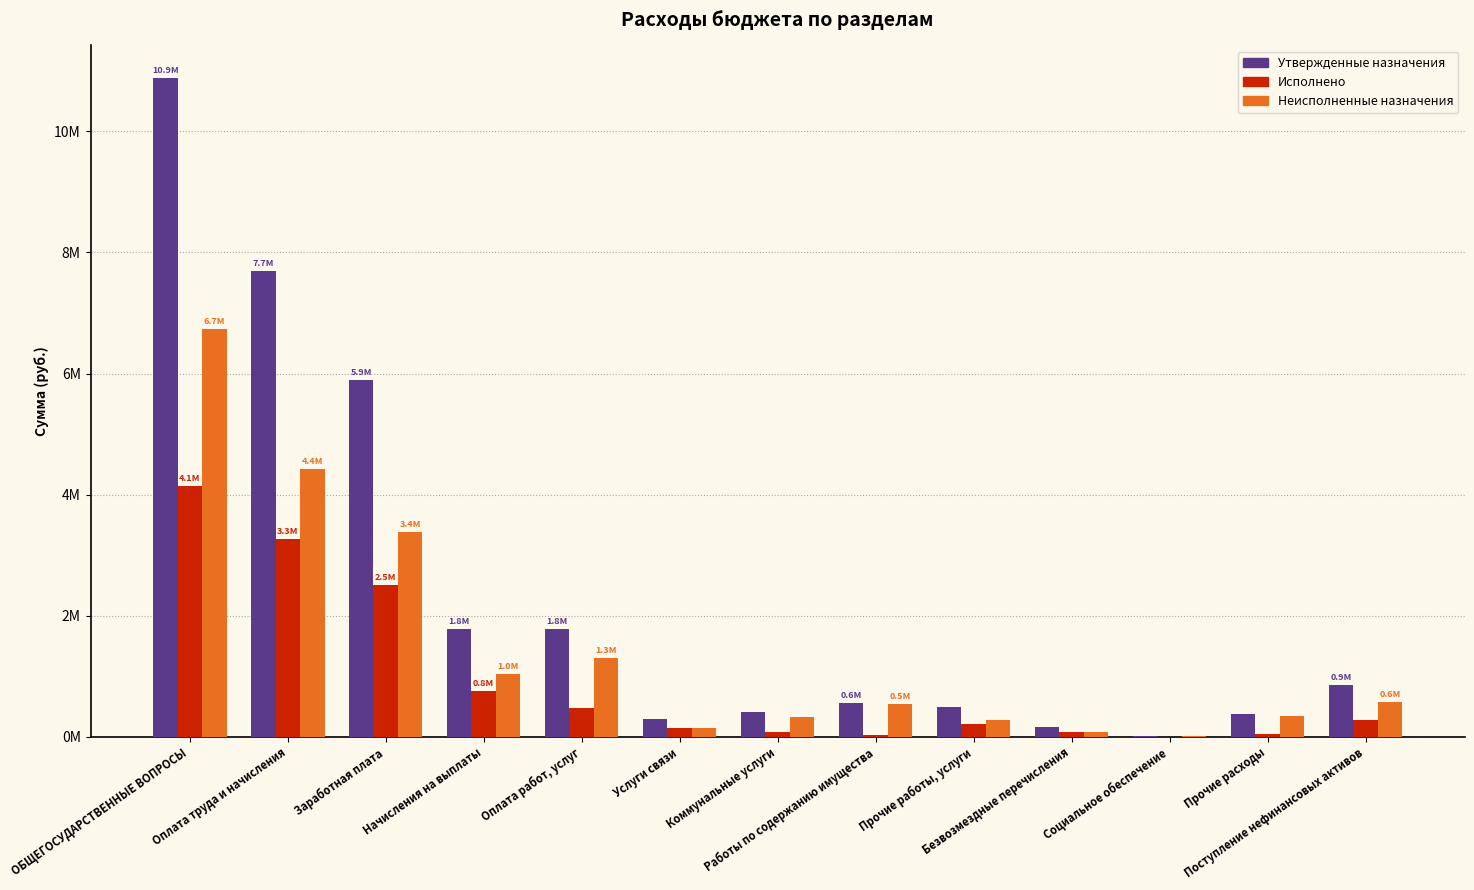

The value of Утвержденные назначения at Заработная плата is 5896577.4. True or false?

True